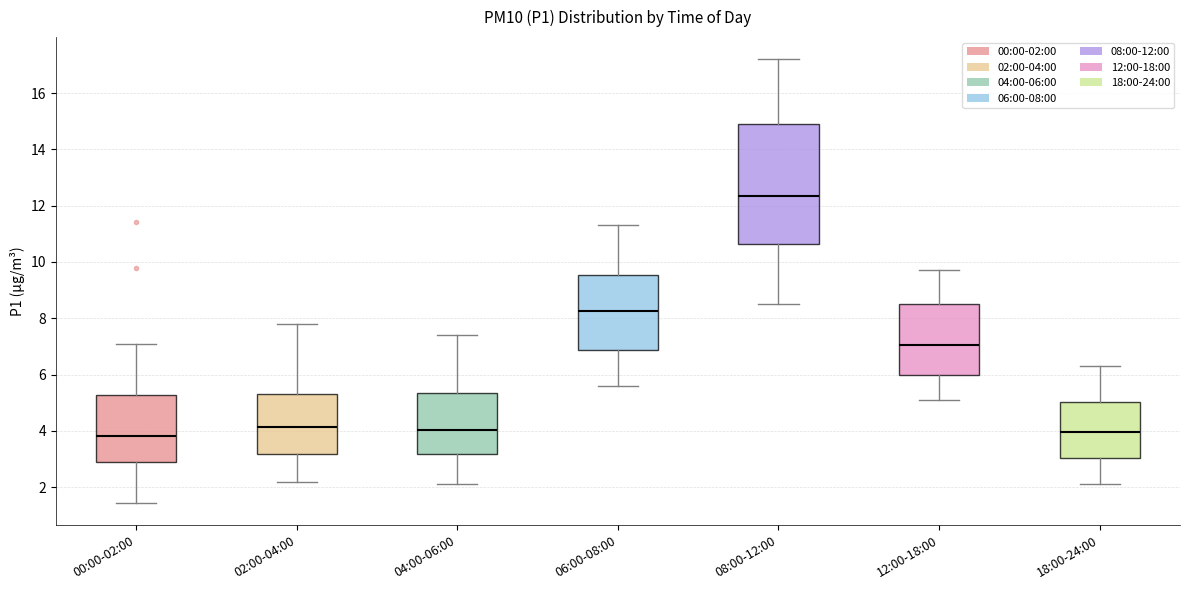

Where does the median line of the box for 18:00-24:00 sit on the y-axis? The values are not printed on the chart, so give them approximately, as read against the axis.

4.0